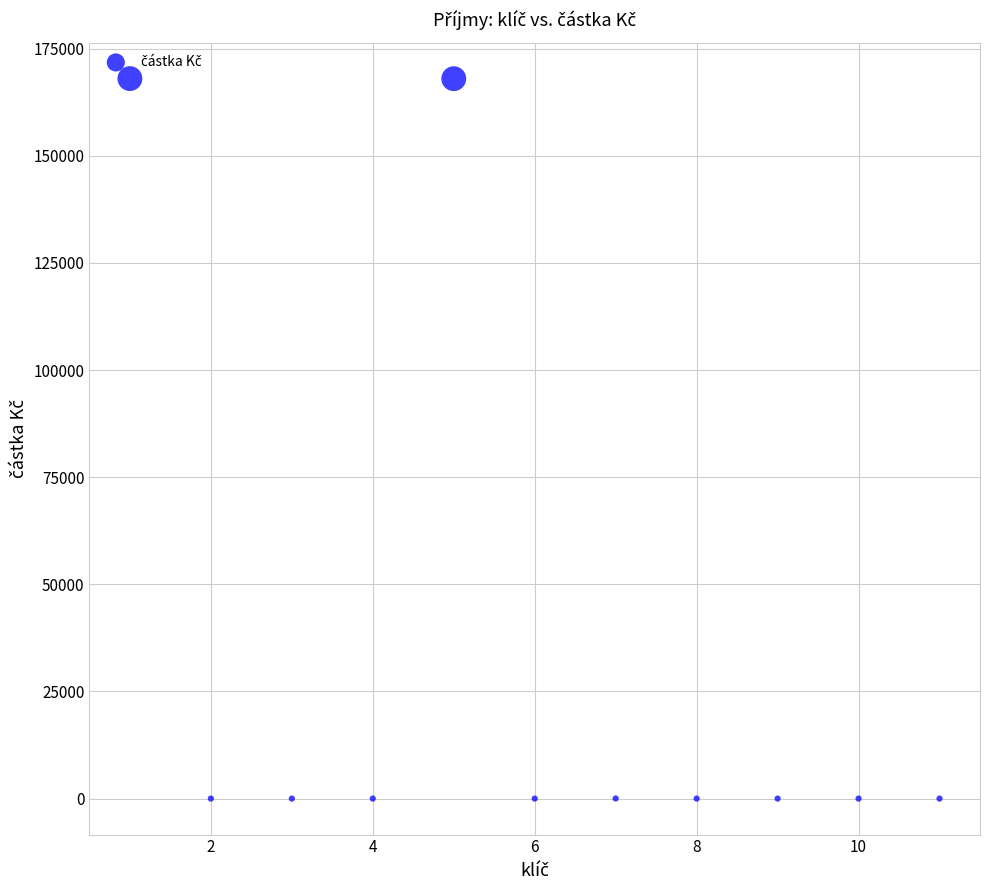

What is the range of X values (max minus min)?

10